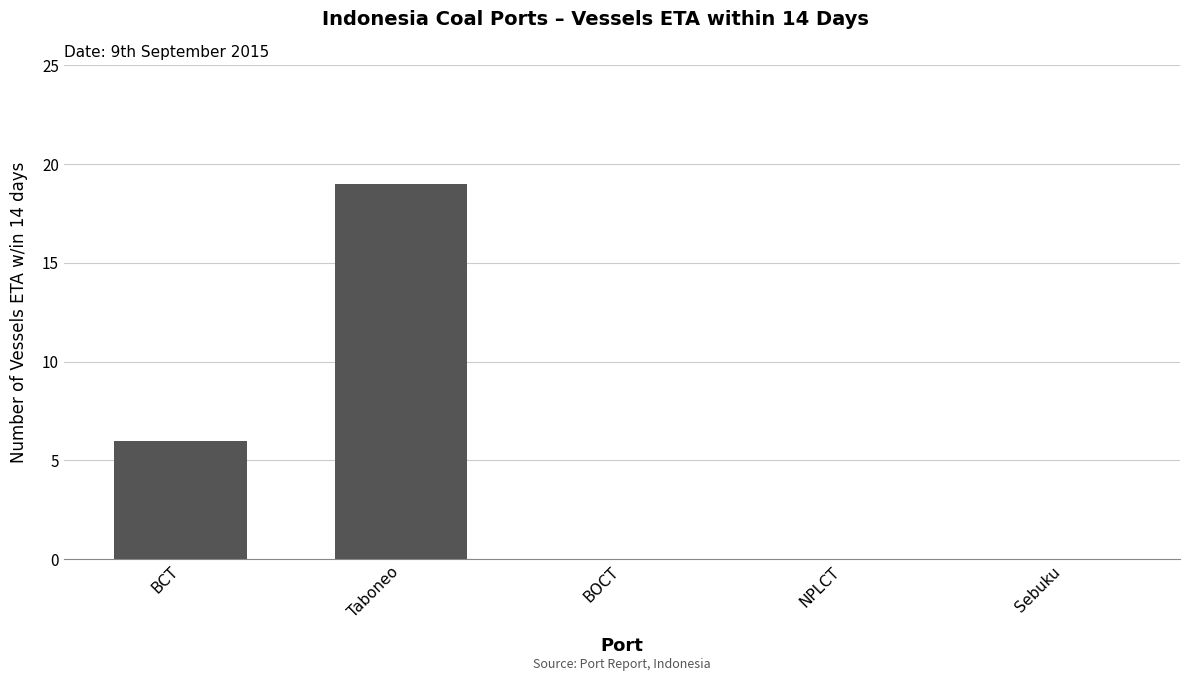

Reading left to right, extract all data points from this chart.

6	19	0	0	0